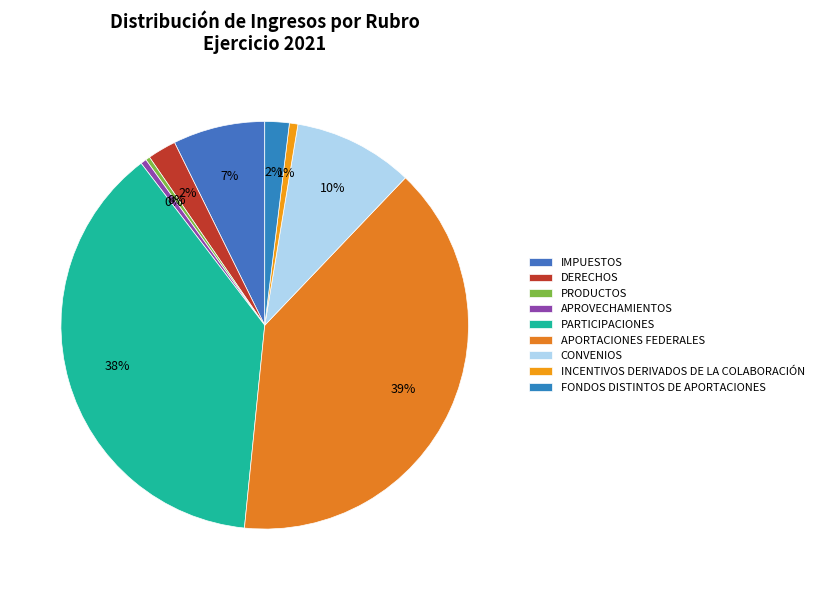

How many segments does this pie chart have?

9